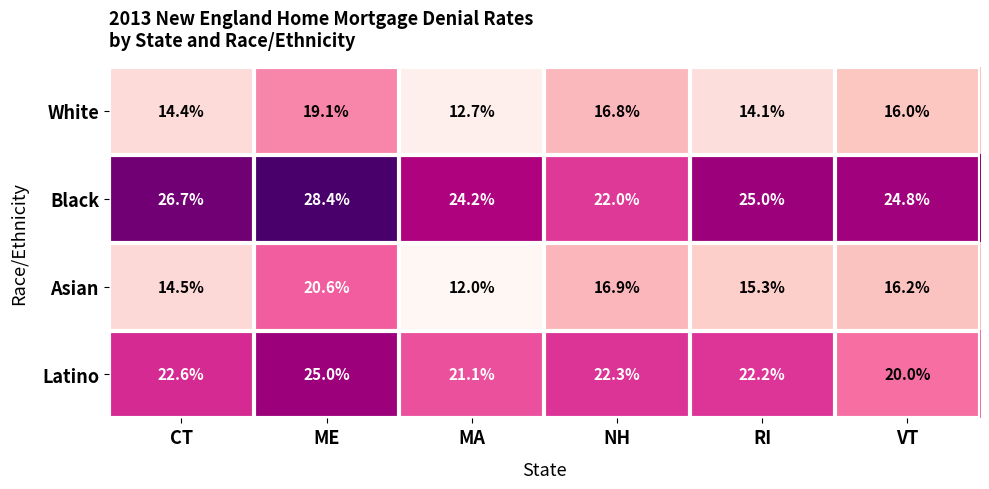

Which series has the widest spread of values?

Asian